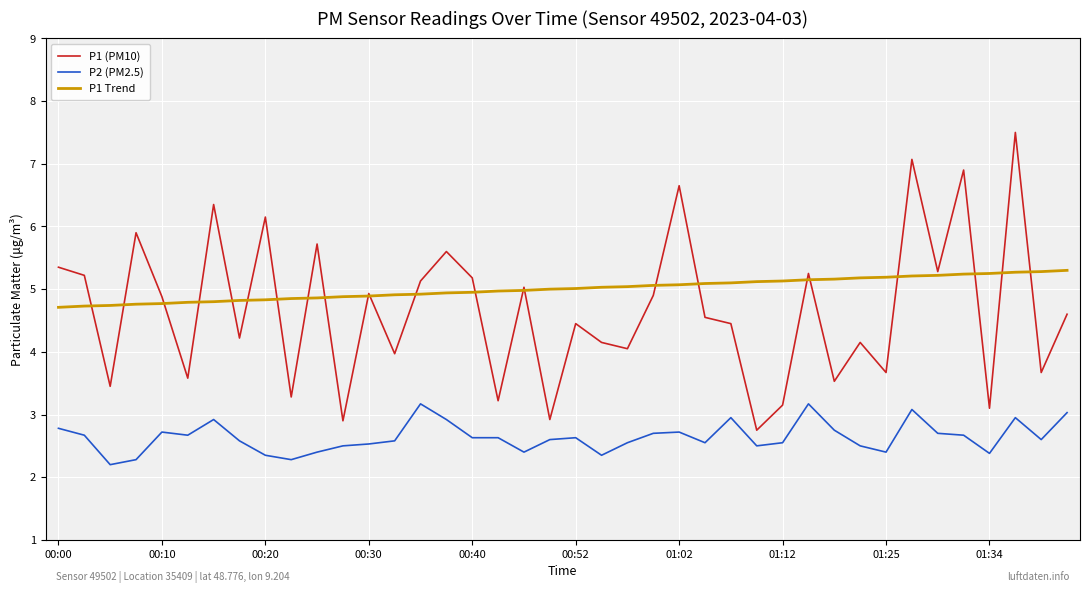

List the series in order of their peak value, lowest first.

P2 (PM2.5), P1 Trend, P1 (PM10)